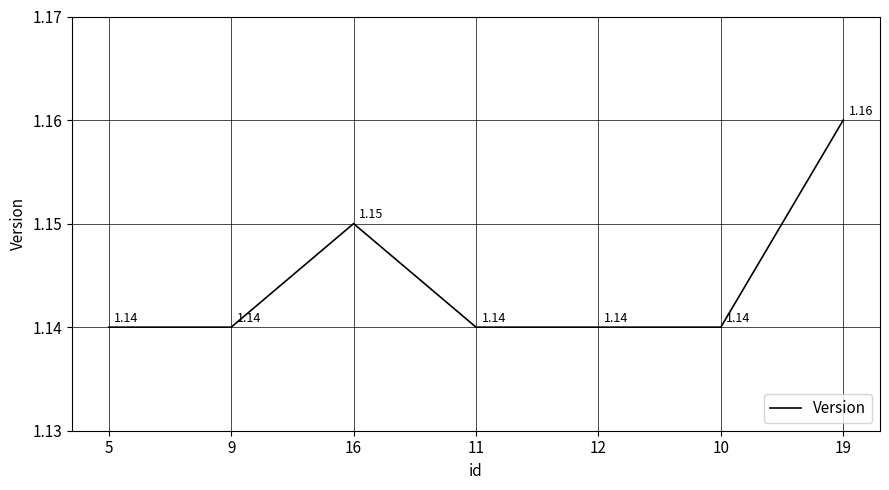

Approximately how many times larger is the value at 11 compared to 5?

1.0